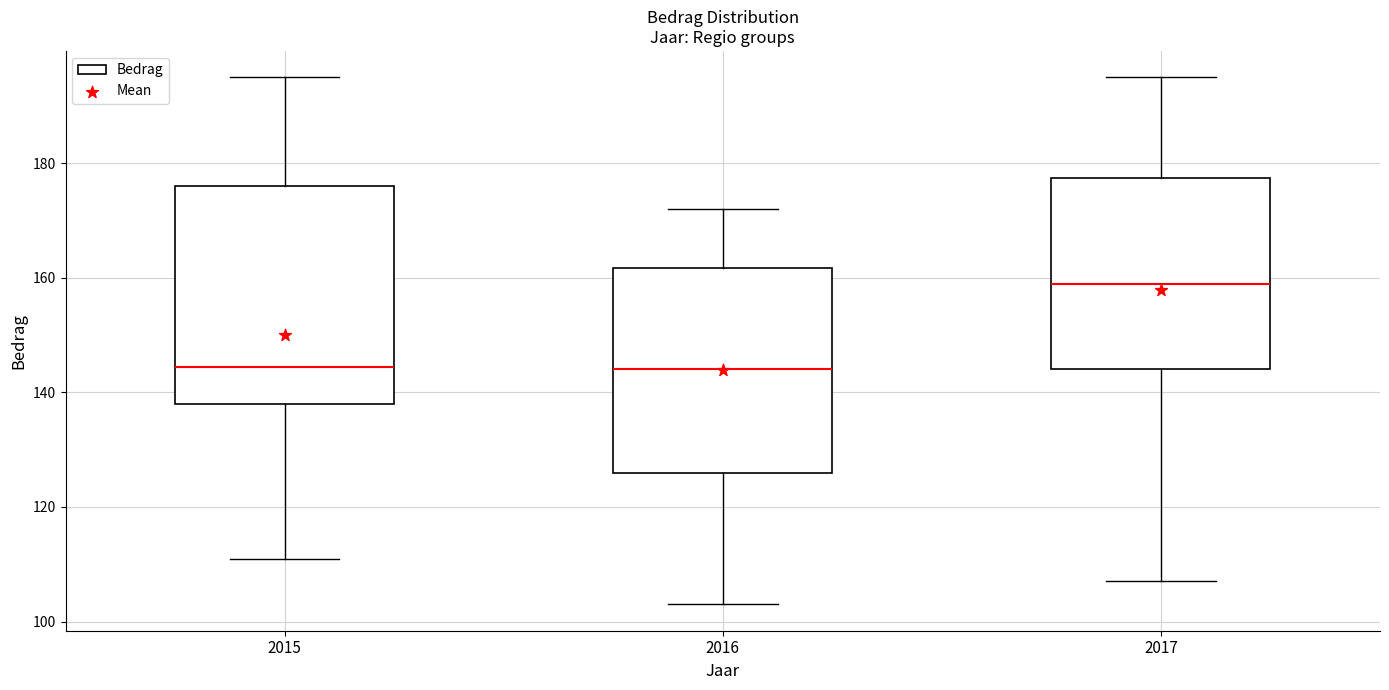

Comparing the boxes themselves (not the whiskers), which one is the tallest?

2015